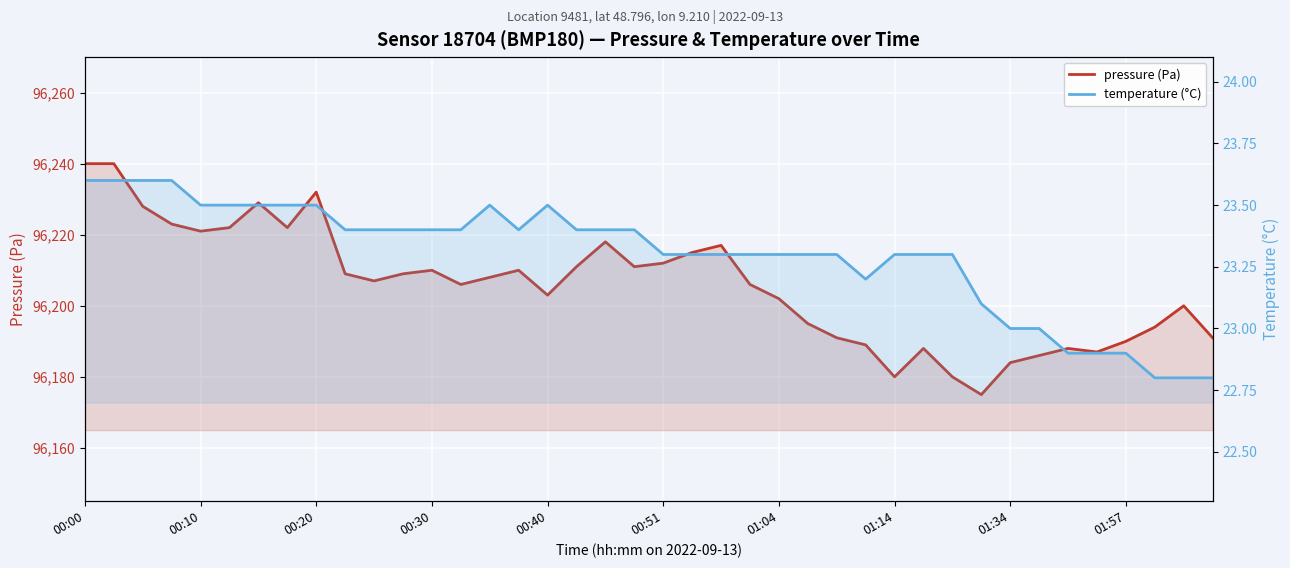

What is the label of the 36th point from the left?

35